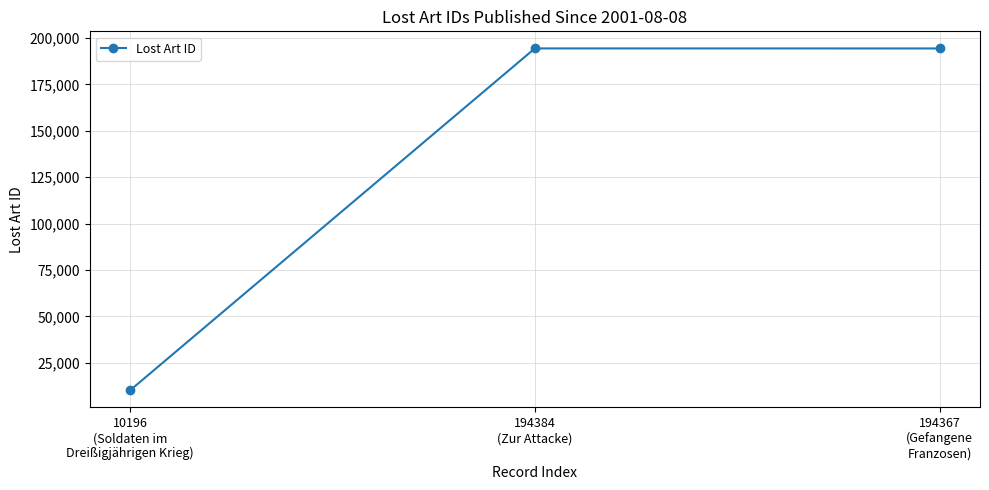

How many values are below 194367?

1